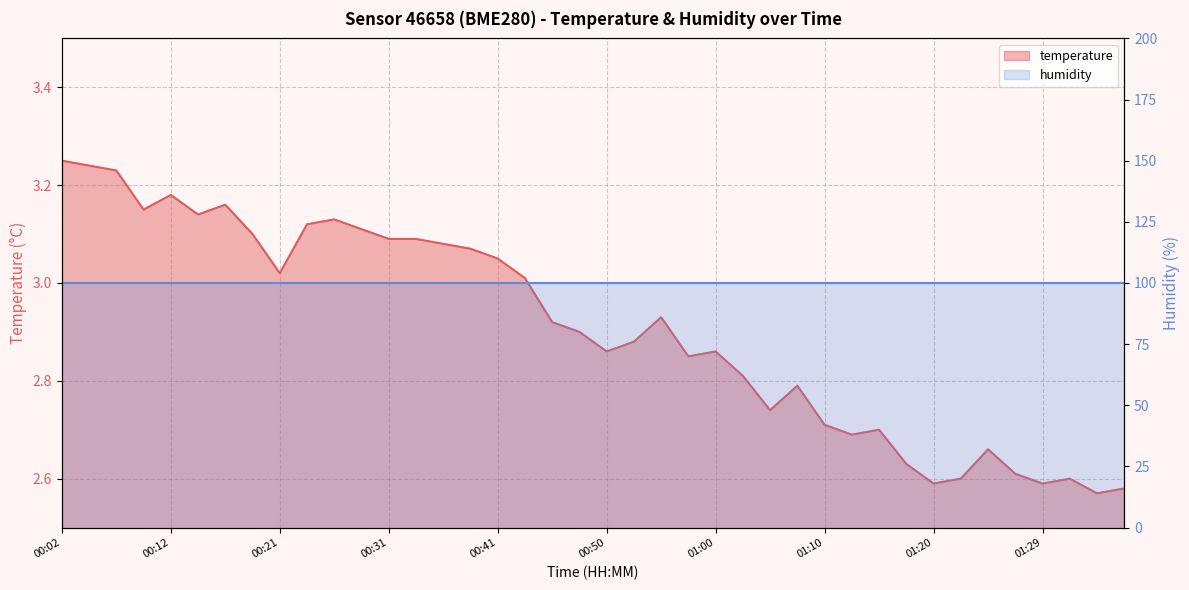

What position from the right is 00:24?

31